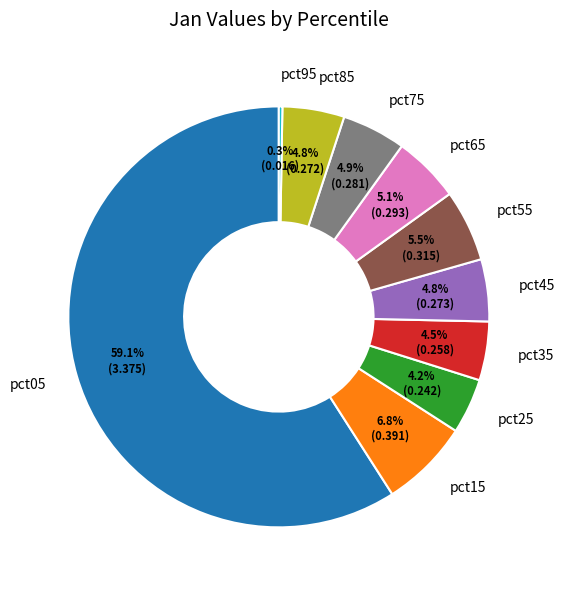

To the nearest percent, what is the average slice percentage?

10%